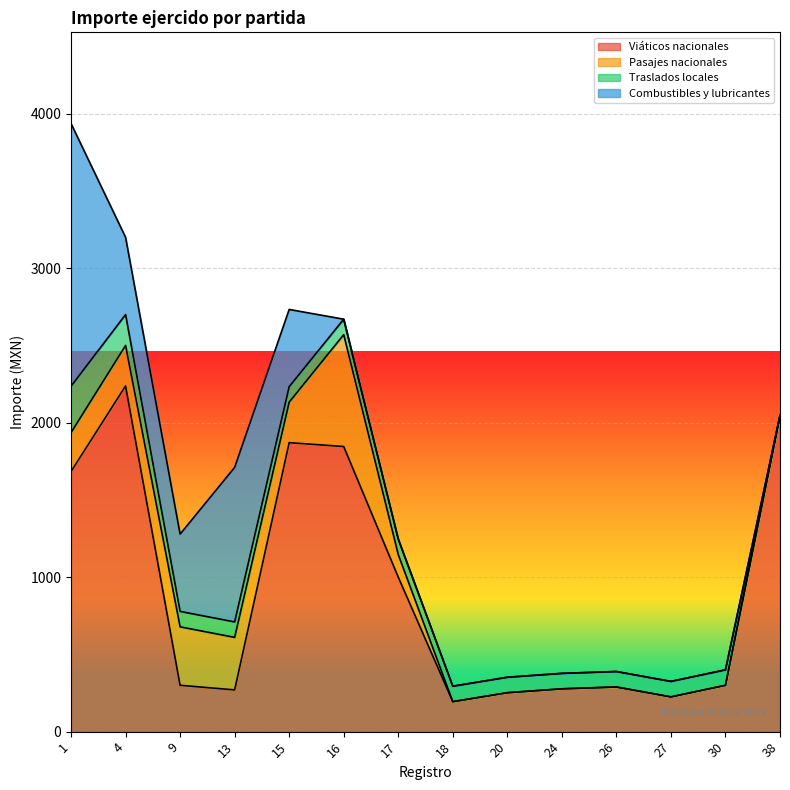

True or false: Viáticos nacionales and Traslados locales intersect in this chart.

False